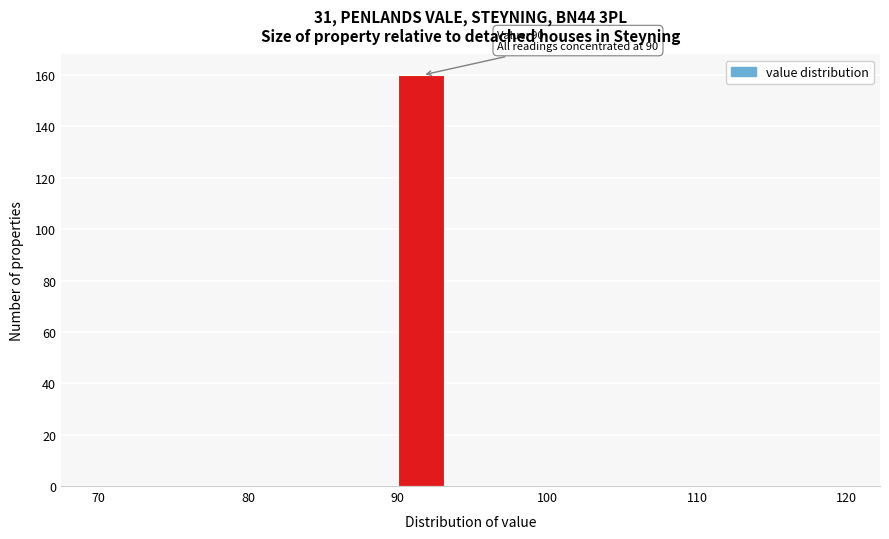

Around what value on the x-axis is the tallest bar? Give the approximate position of its centre, as read against the axis.

92